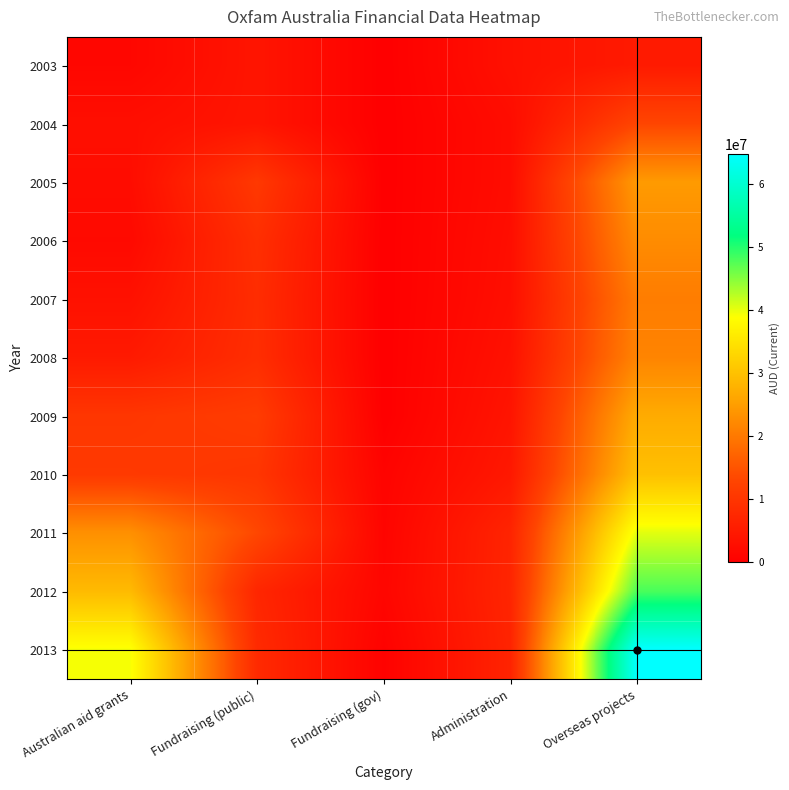

Which series has the largest range (max minus min)?

2013